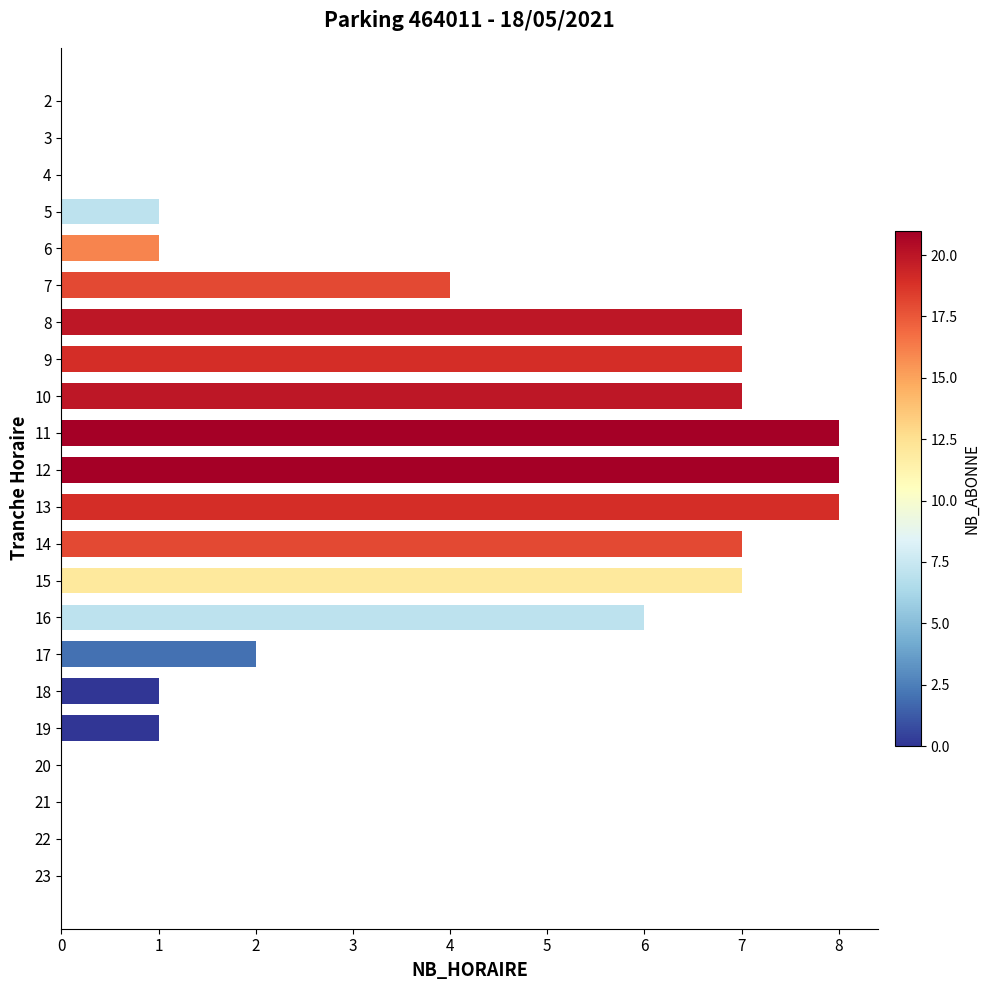

What is the change in value from 5 to 20?

-1